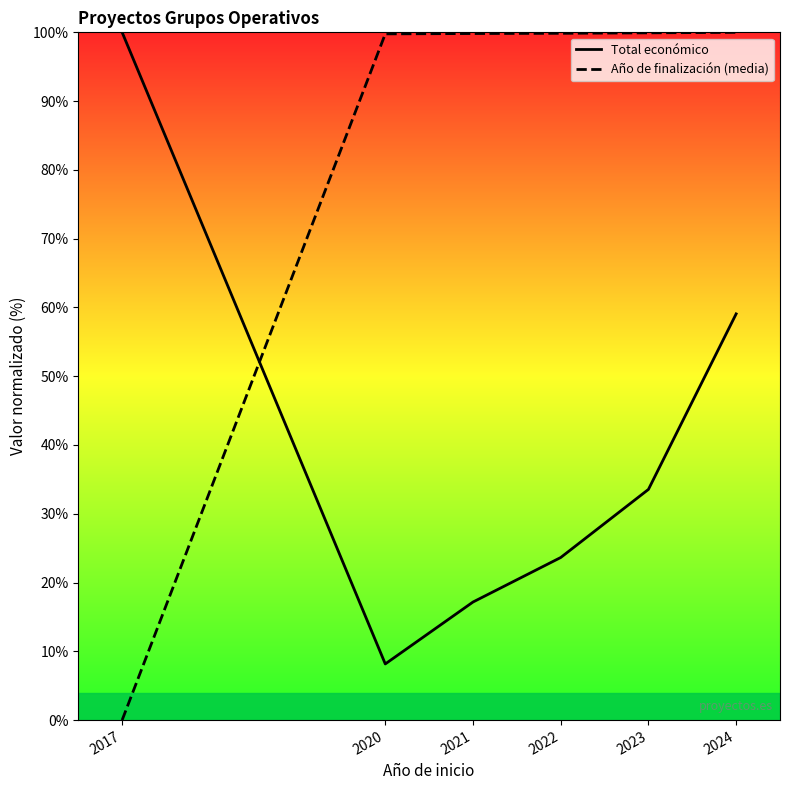

Which category has the highest value in the Año de finalización (media) series?

2024